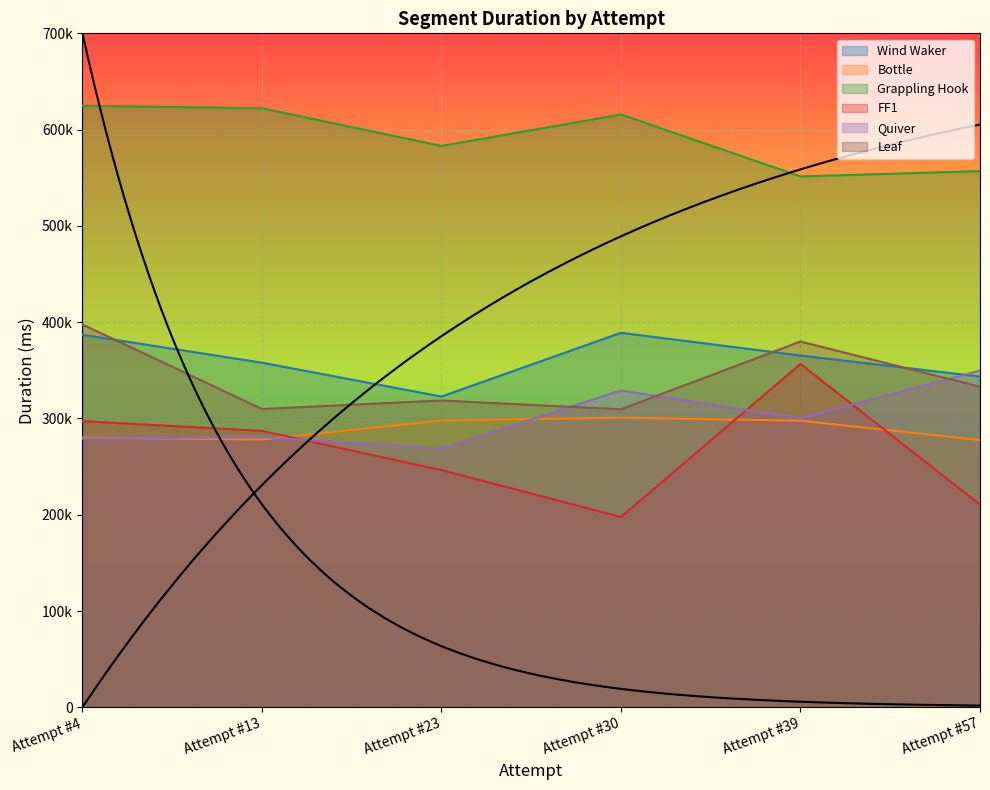

What is the average value of the FF1 series?

265894